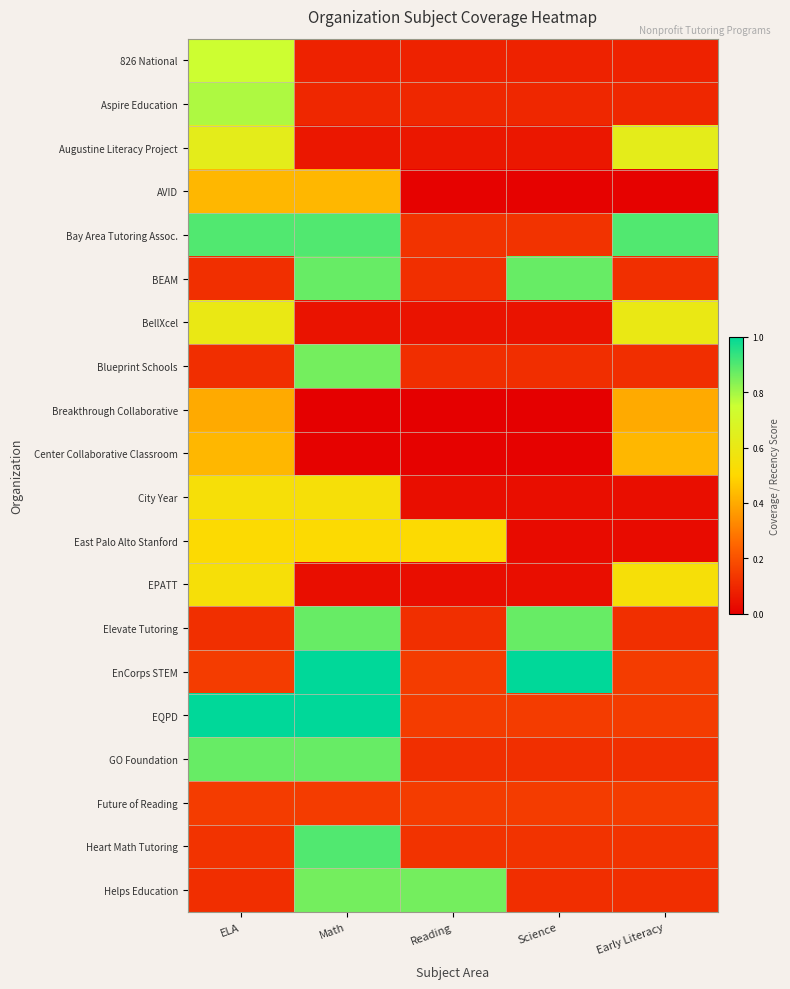

What is the difference between the highest and lowest values at ELA?

0.9